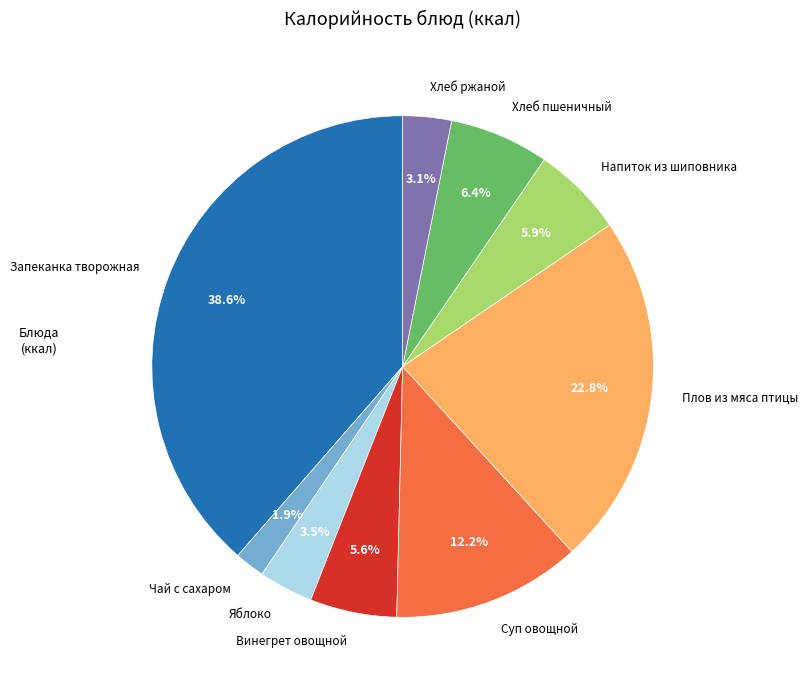

Is there any slice that represents more than half of the pie?

No